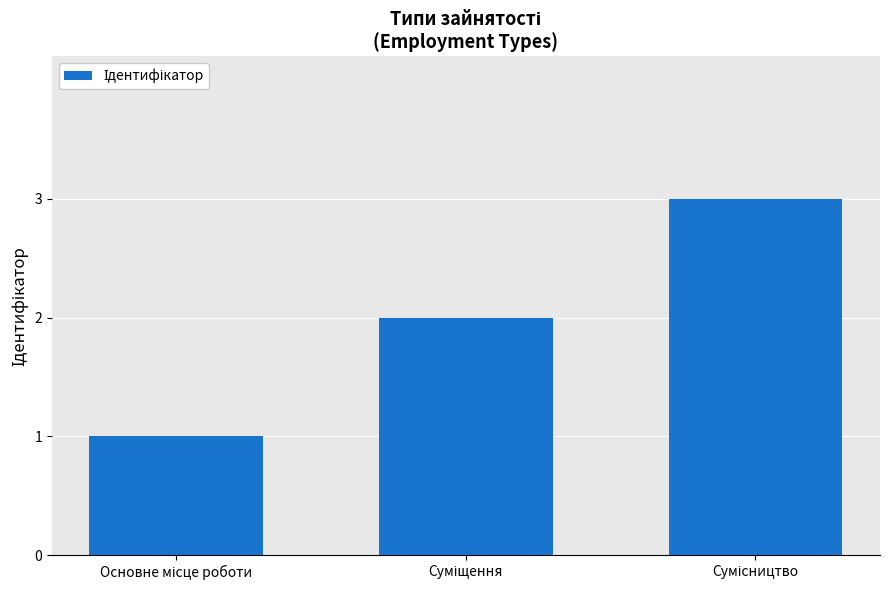

What is the sum of all values?

6